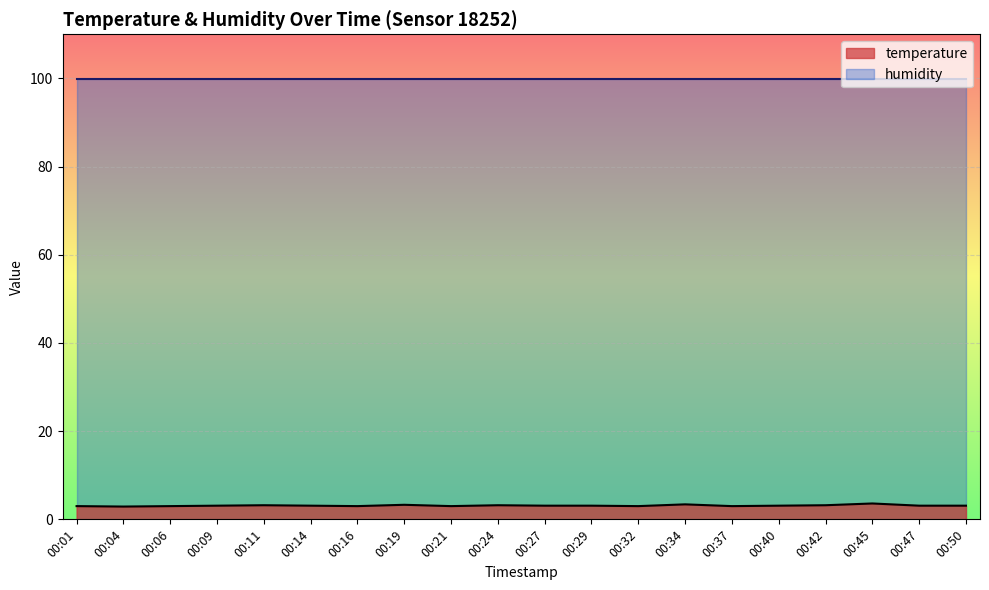

Does the chart display data point markers on the line(s)?

No